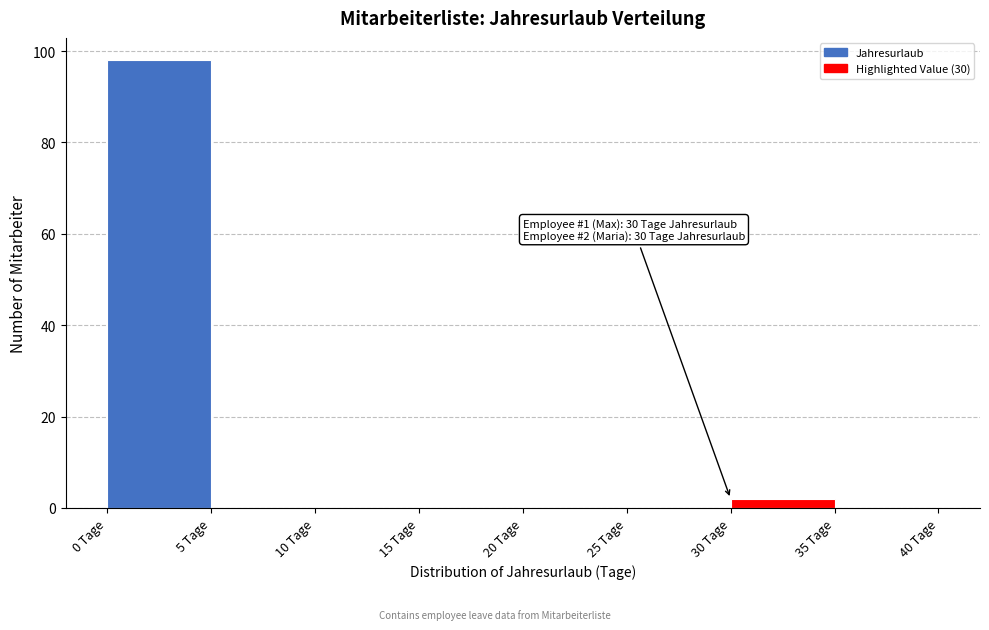

Which range on the x-axis has the tallest bar?

0 to 5